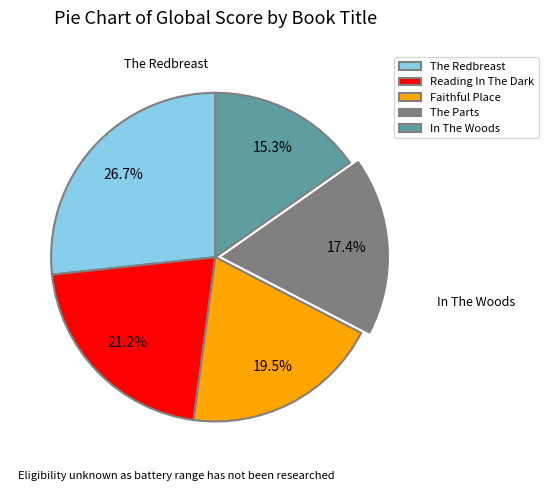

Does The Parts represent more than half of the total?

No